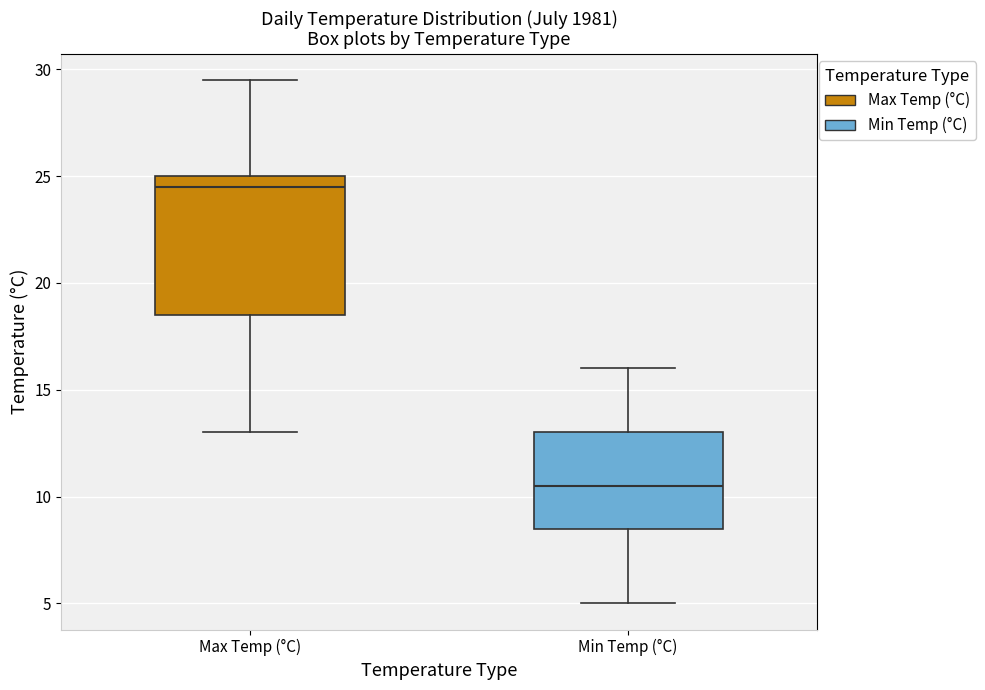

Reading left to right, transcribe this box plot: for each box, give where its median line is, the range the box spans, and where its two whiskers end, as read against the y-axis. The values are not printed on the chart, so give them approximately, as read against the axis.

Max Temp (°C): median 24.5, box 18.5 to 25.0, whiskers 13.0 to 29.5
Min Temp (°C): median 10.5, box 8.5 to 13.0, whiskers 5.0 to 16.0